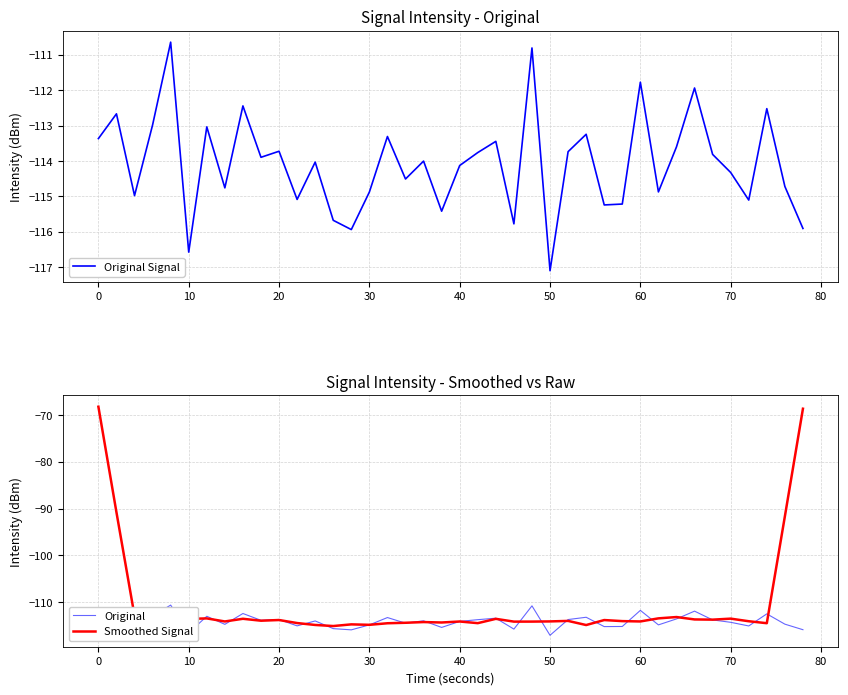

Which series ends up on top after the final intersection of Original Signal and Smoothed Signal?

Smoothed Signal